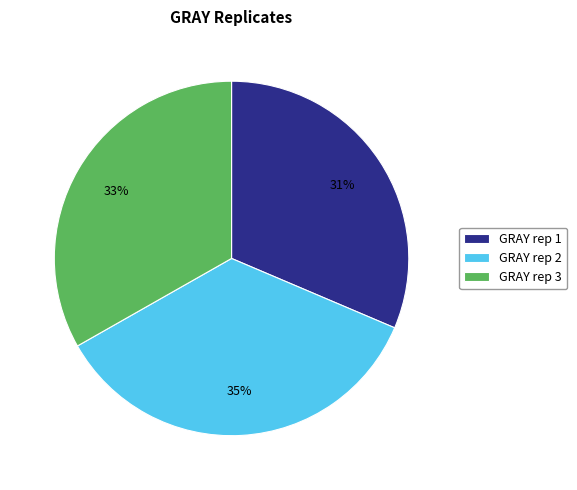

What percentage is the GRAY rep 3 slice, to the nearest percent?

33%